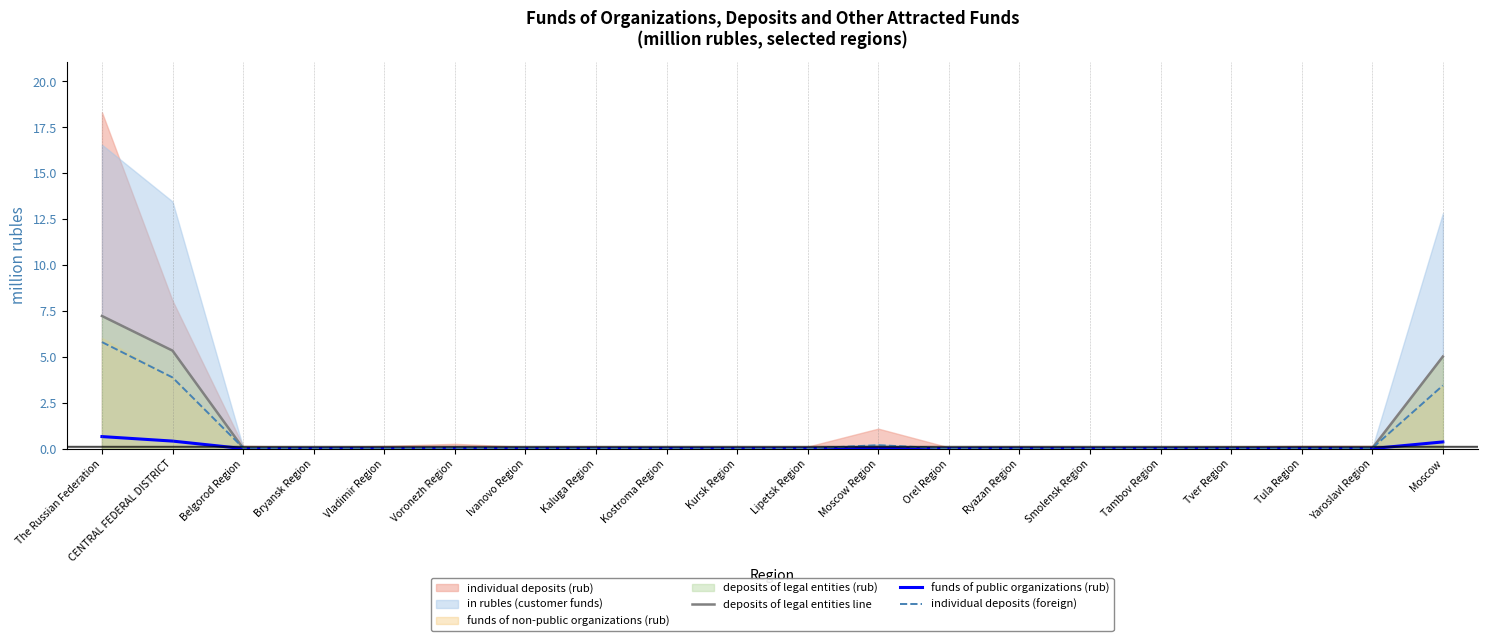

What is the average value of the deposits of legal entities line series?

0.9